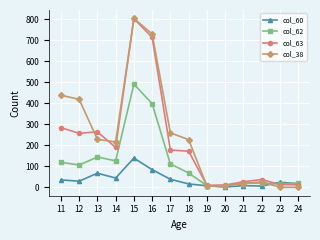

Which series changed the most between 15 and 21?

col_38